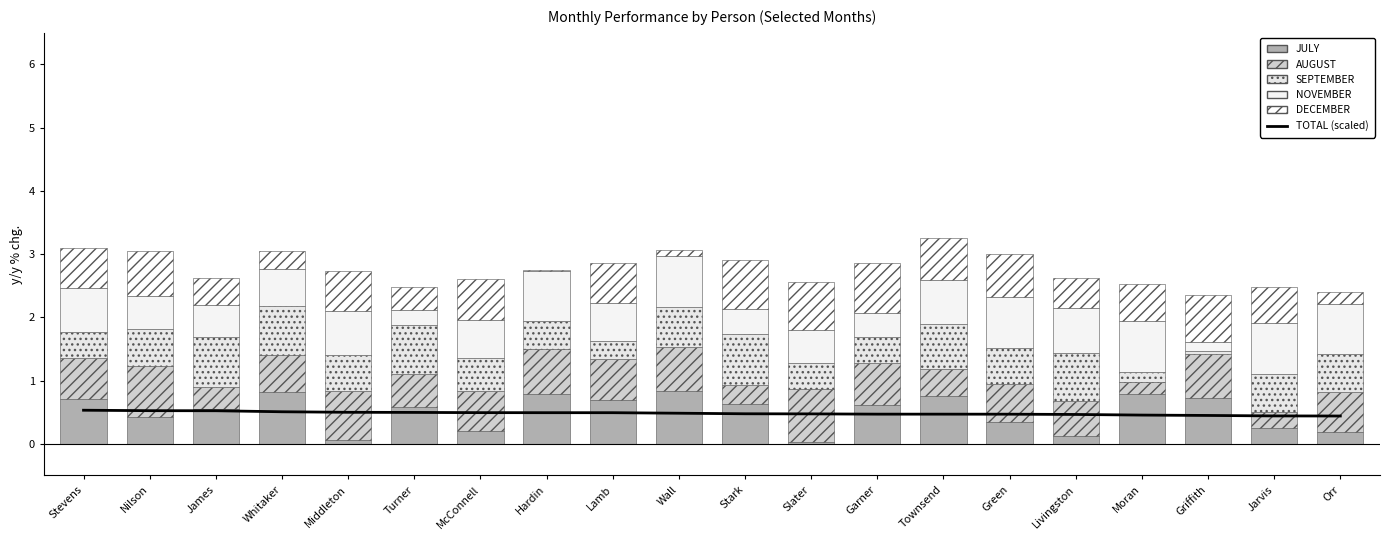

Between Green and Livingston, which is larger?

Green